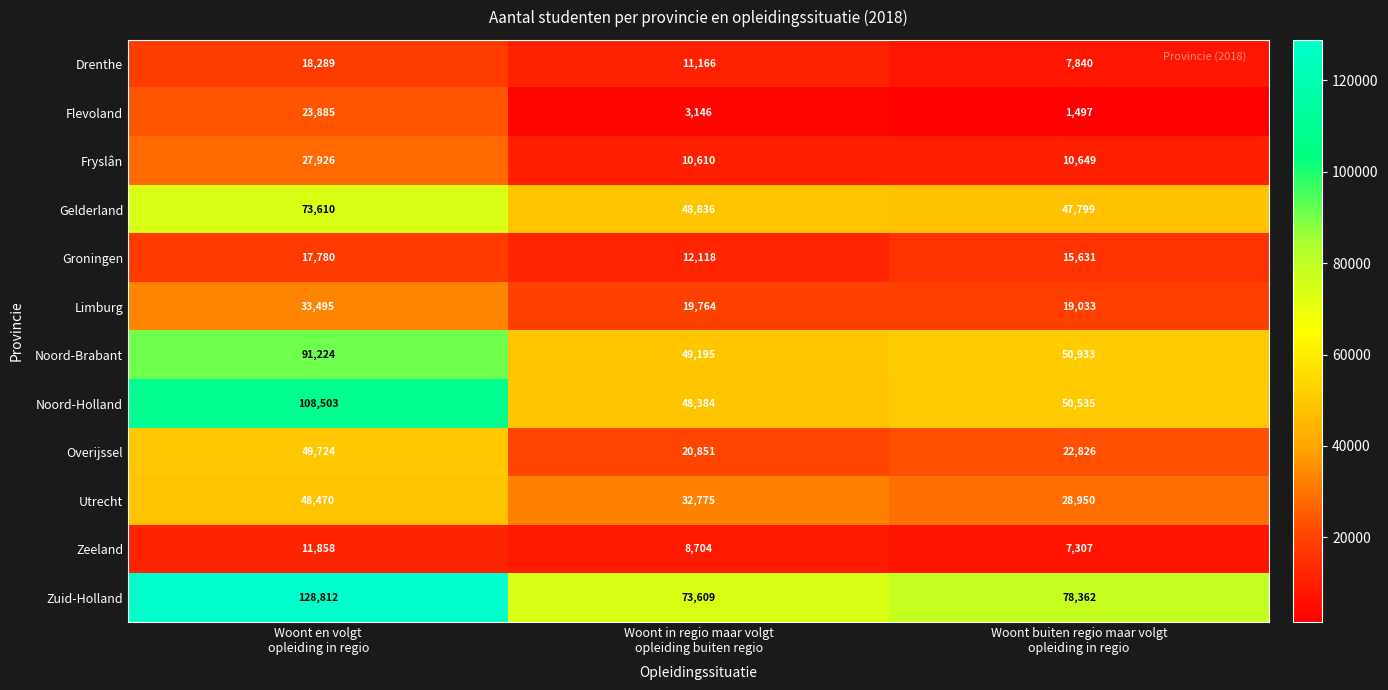

How many Utrecht values are between 28950 and 48470?

3